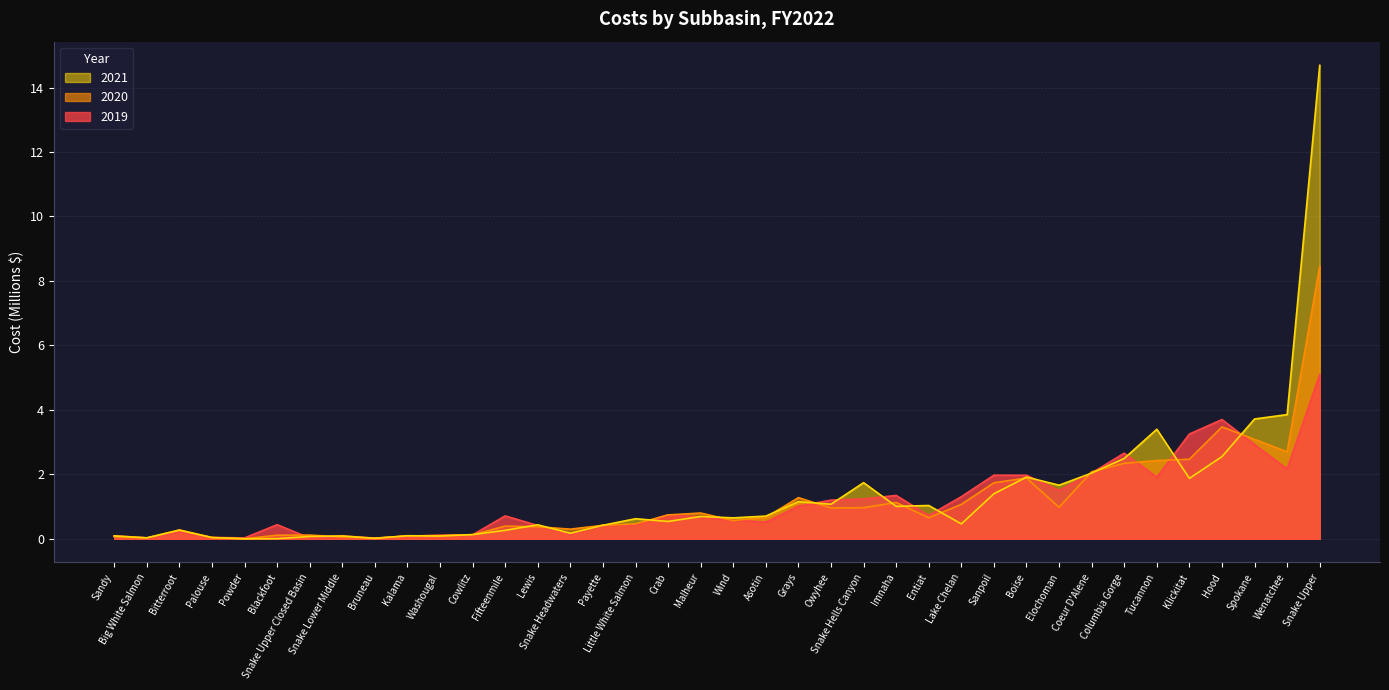

What is the value of the 2019 point at the 23rd from the left?

1.2